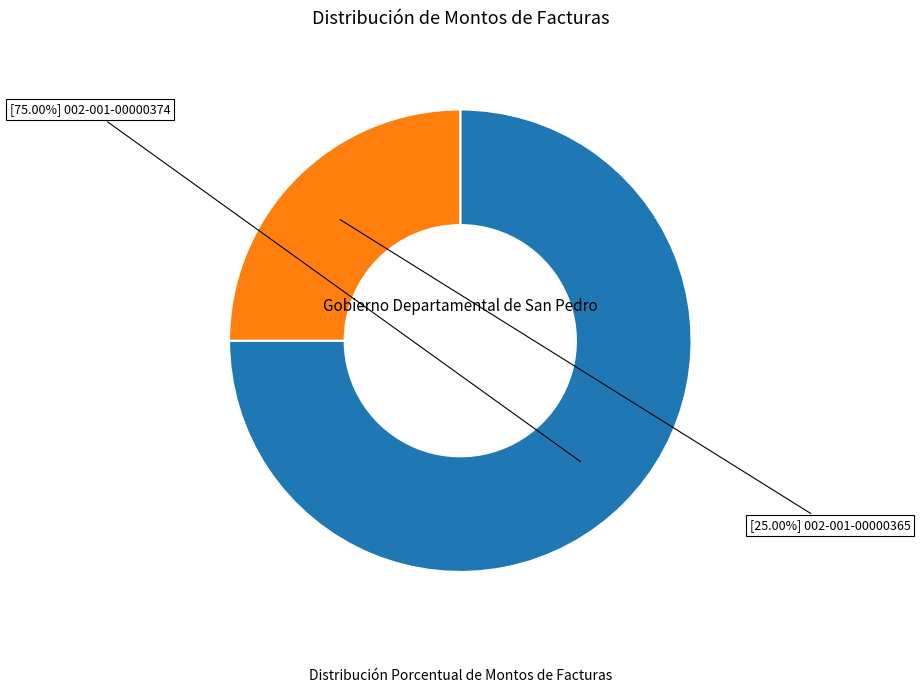

How many segments does this pie chart have?

2